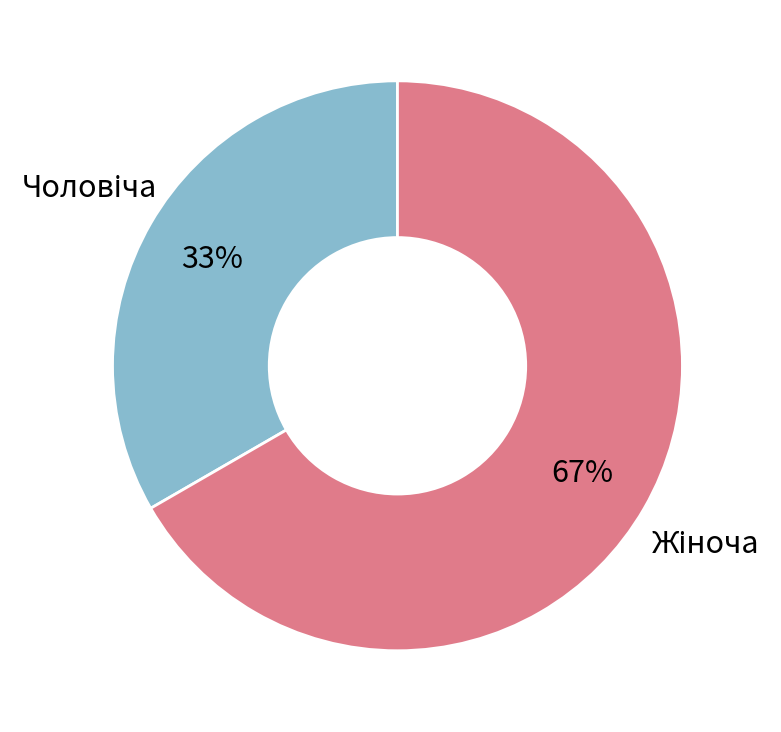

How many slices are in this pie chart?

2